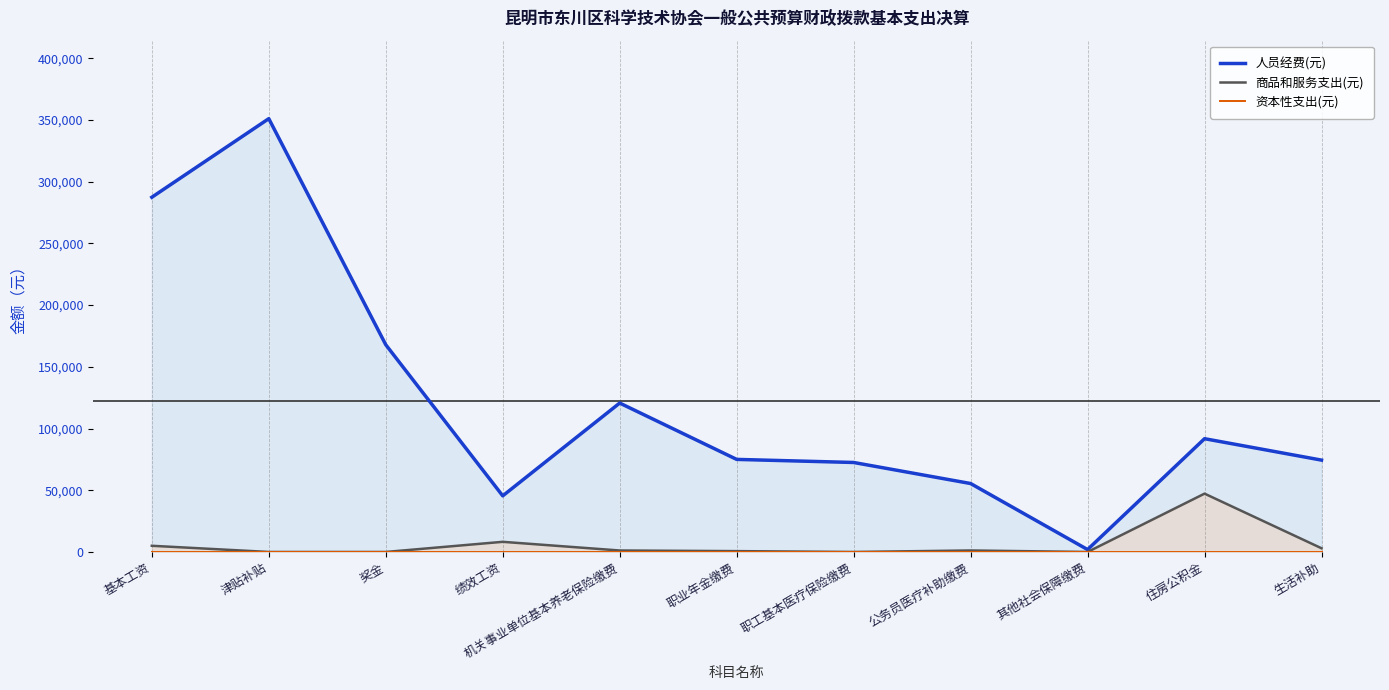

Reading left to right, what are all the values shown in this chart?

人员经费(元): 基本工资=287326.0	津贴补贴=350978.0	奖金=167869.0	绩效工资=45460.0	机关事业单位基本养老保险缴费=120621.9	职业年金缴费=74981.9	职工基本医疗保险缴费=72484.3	公务员医疗补助缴费=55435.9	其他社会保障缴费=1940.8	住房公积金=91751.1	生活补助=74400.0
商品和服务支出(元): 基本工资=5015.3	津贴补贴=0.0	奖金=0.0	绩效工资=8220.5	机关事业单位基本养老保险缴费=1186.1	职业年金缴费=678.0	职工基本医疗保险缴费=0.0	公务员医疗补助缴费=1200.0	其他社会保障缴费=0.0	住房公积金=47250.0	生活补助=3000.0
资本性支出(元): 基本工资=0.0	津贴补贴=0.0	奖金=0.0	绩效工资=0.0	机关事业单位基本养老保险缴费=0.0	职业年金缴费=0.0	职工基本医疗保险缴费=0.0	公务员医疗补助缴费=0.0	其他社会保障缴费=0.0	住房公积金=0.0	生活补助=0.0